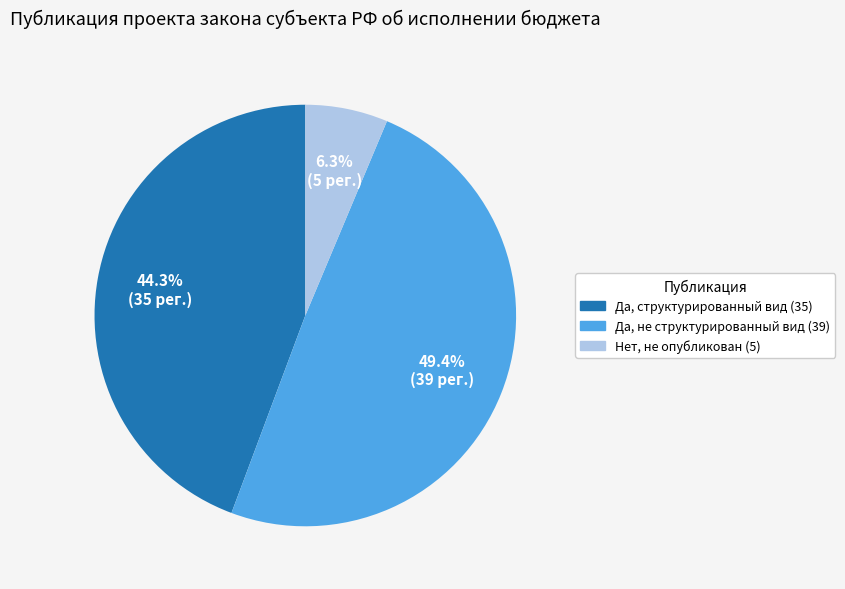

Is there a majority slice in this chart?

No